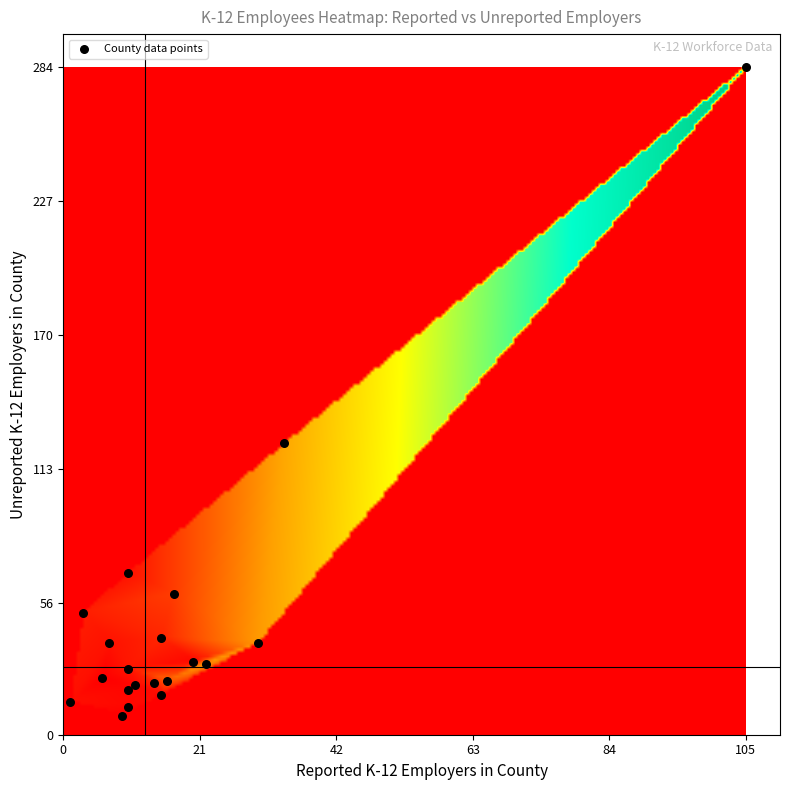

What Y value in the scatter plot is closest to 146?

124